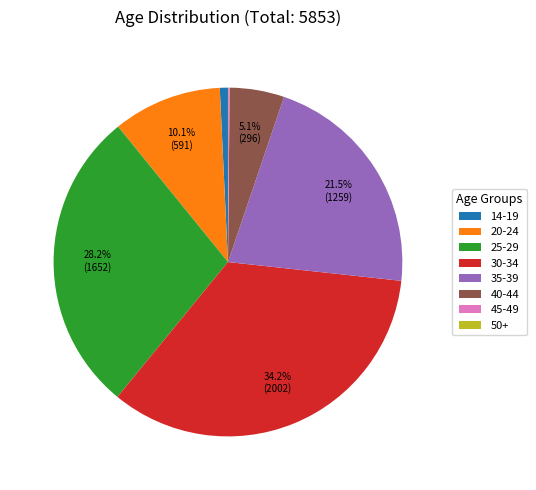

Is 14-19 the majority of the pie?

No